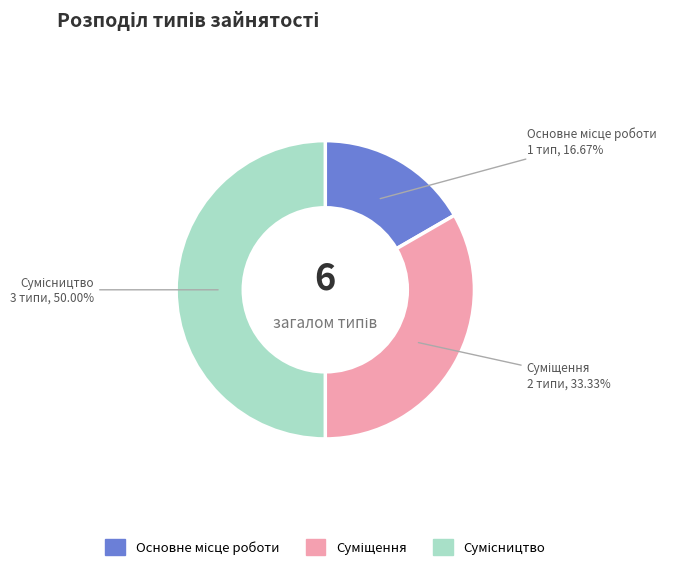

How many segments does this pie chart have?

3